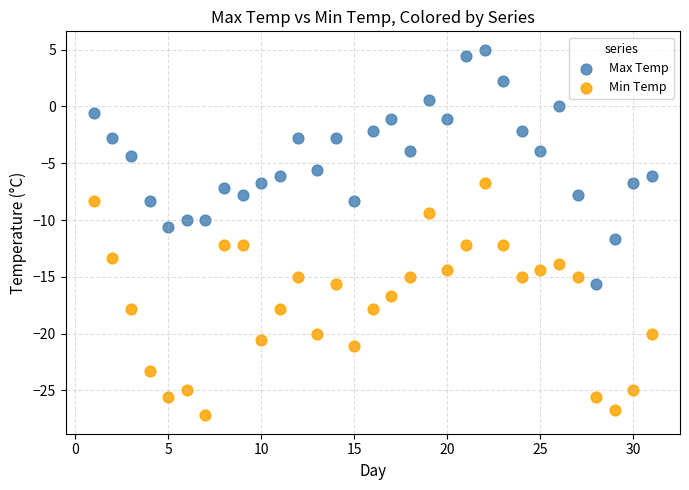

Which series contains the highest Y value?

Max Temp